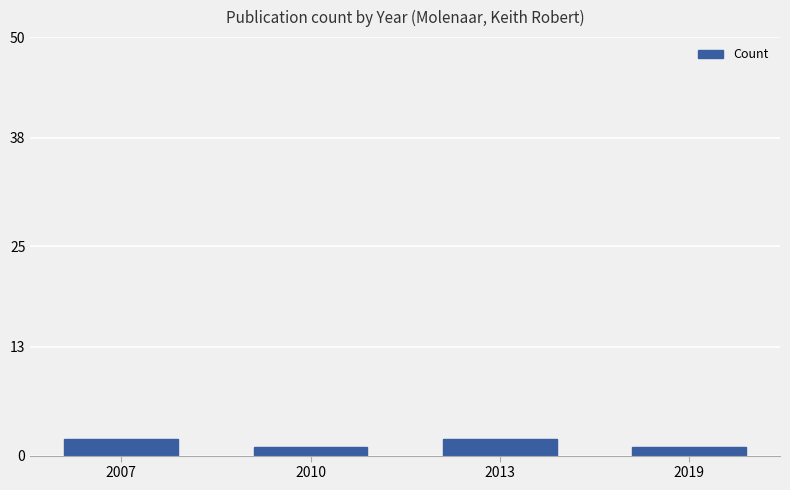

The value at 2010 is 1. True or false?

True